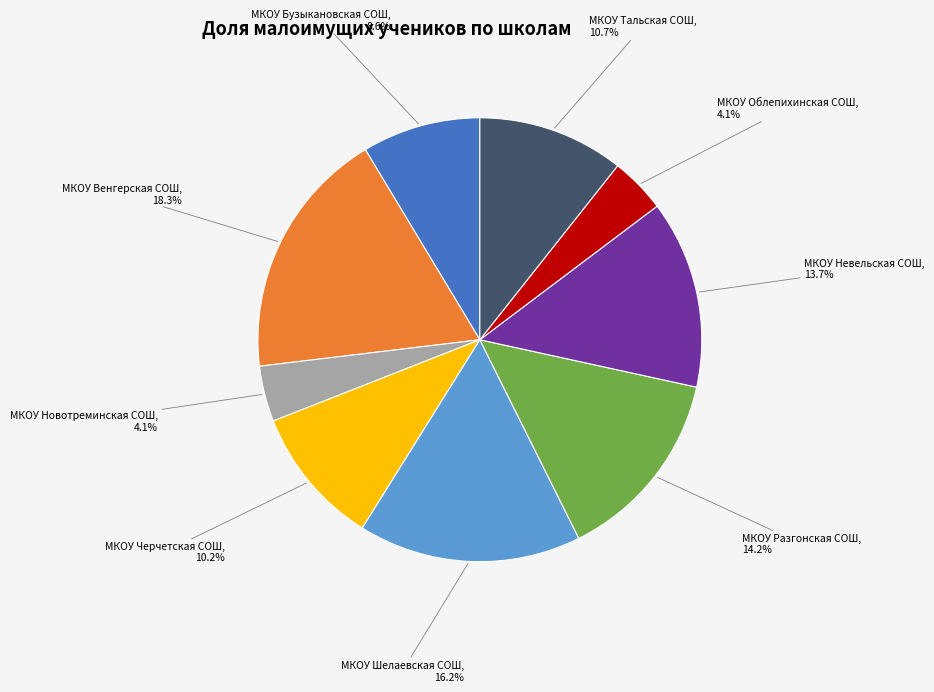

Count the number of slices in the pie.

9